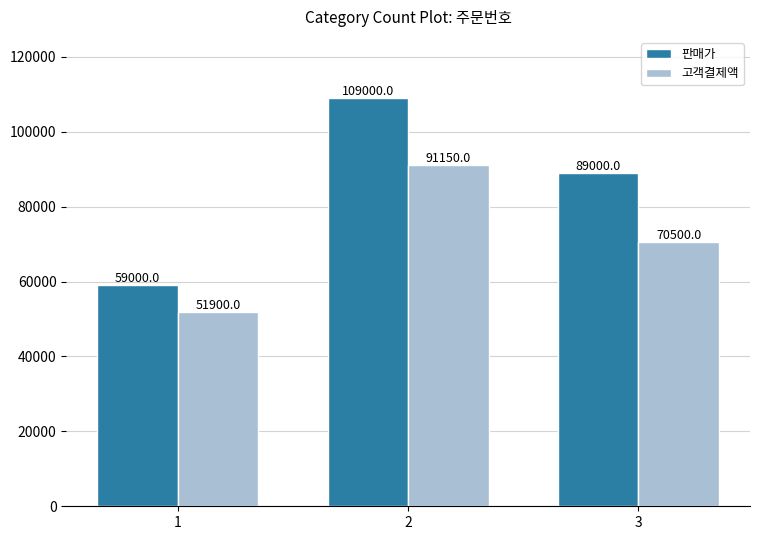

What is the difference between the highest and lowest values at 1?

7100